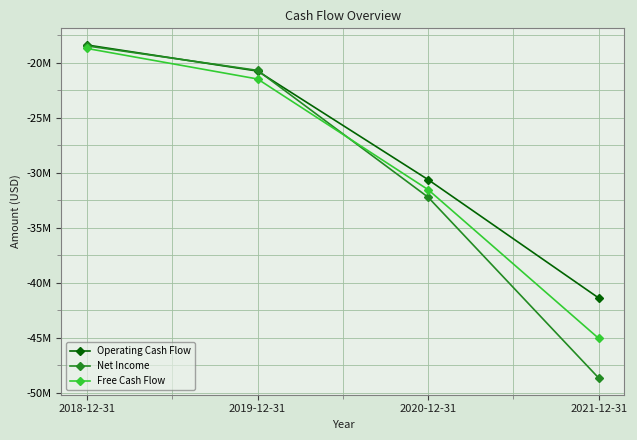

Reading left to right, what are all the values shown in this chart?

Operating Cash Flow: 2018-12-31=-18394000	2019-12-31=-20765000	2020-12-31=-30633000	2021-12-31=-41388000
Net Income: 2018-12-31=-18479000	2019-12-31=-20703000	2020-12-31=-32231000	2021-12-31=-48661000
Free Cash Flow: 2018-12-31=-18710000	2019-12-31=-21485000	2020-12-31=-31544000	2021-12-31=-45059000